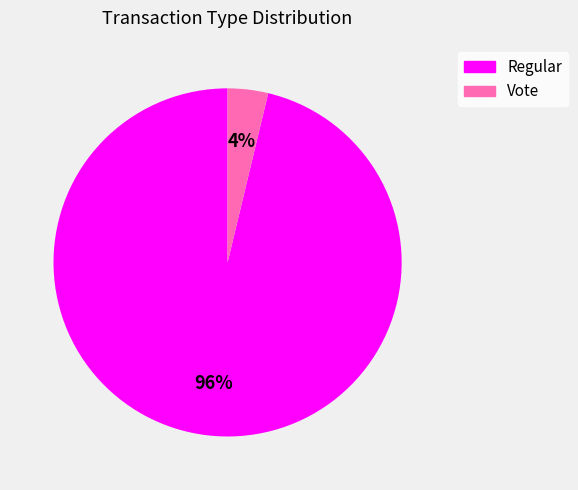

Which category has the biggest portion of the pie?

Regular